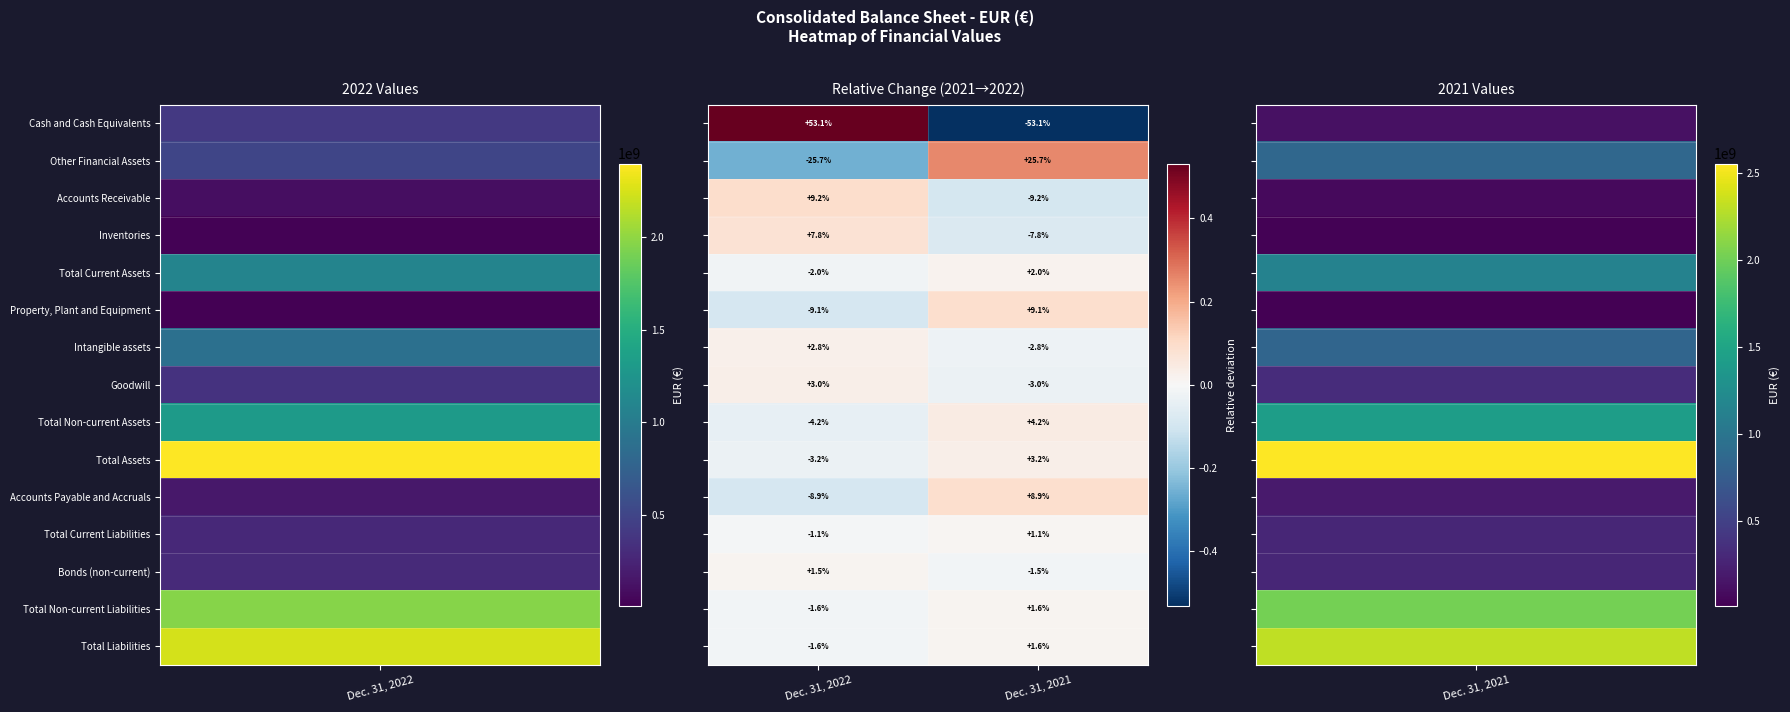

What is the minimum value shown in the chart?

-53.1